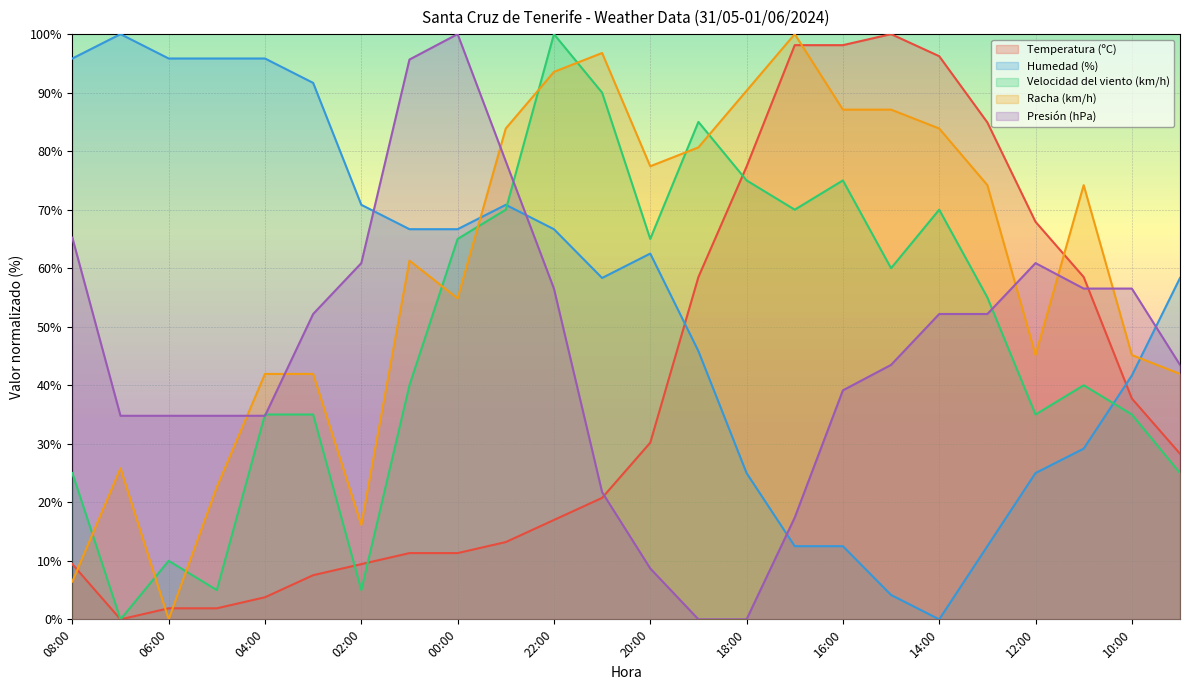

True or false: Racha (km/h) has a value of 74.2 at 13:00.

True